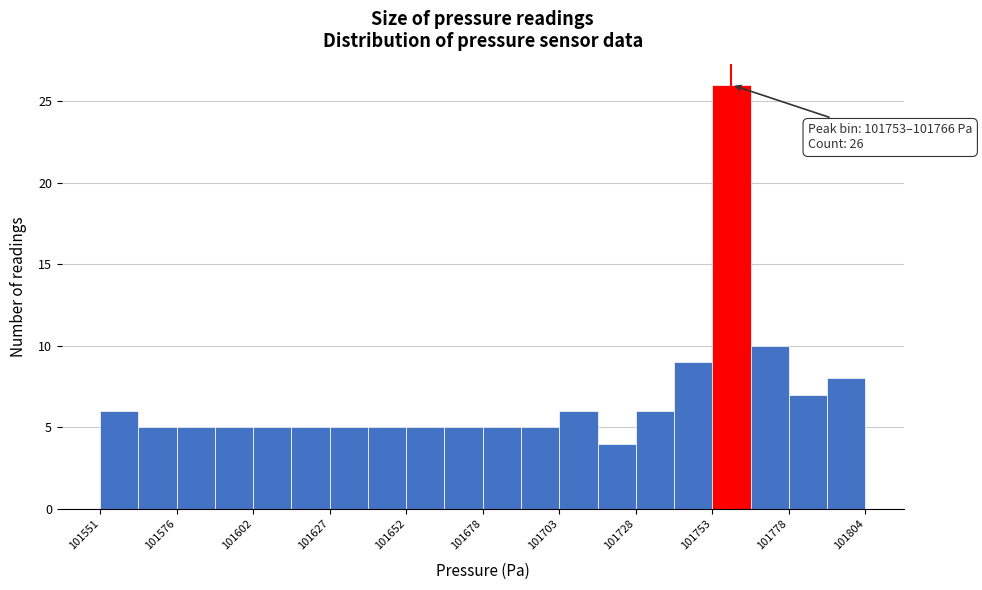

Read against the x-axis, roughly where is the centre of the tallest bar?

101760